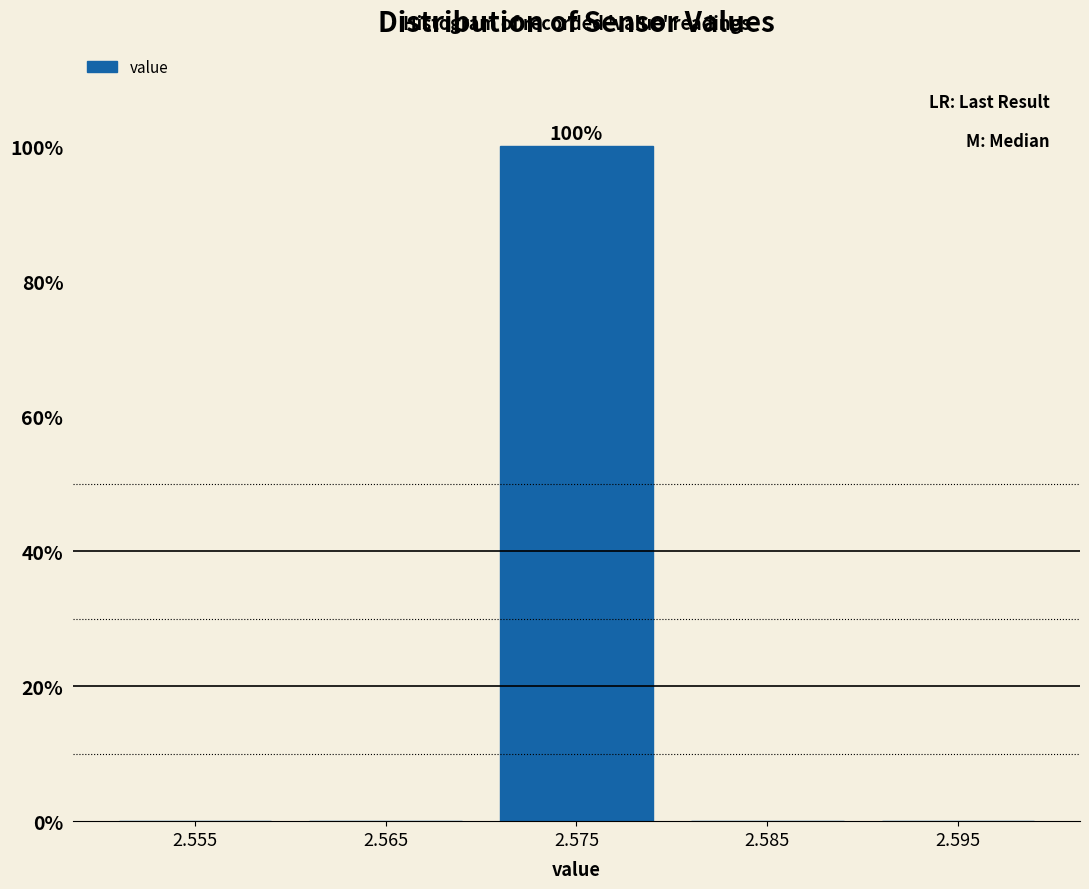

Which range on the x-axis has the tallest bar?

2.57 to 2.58